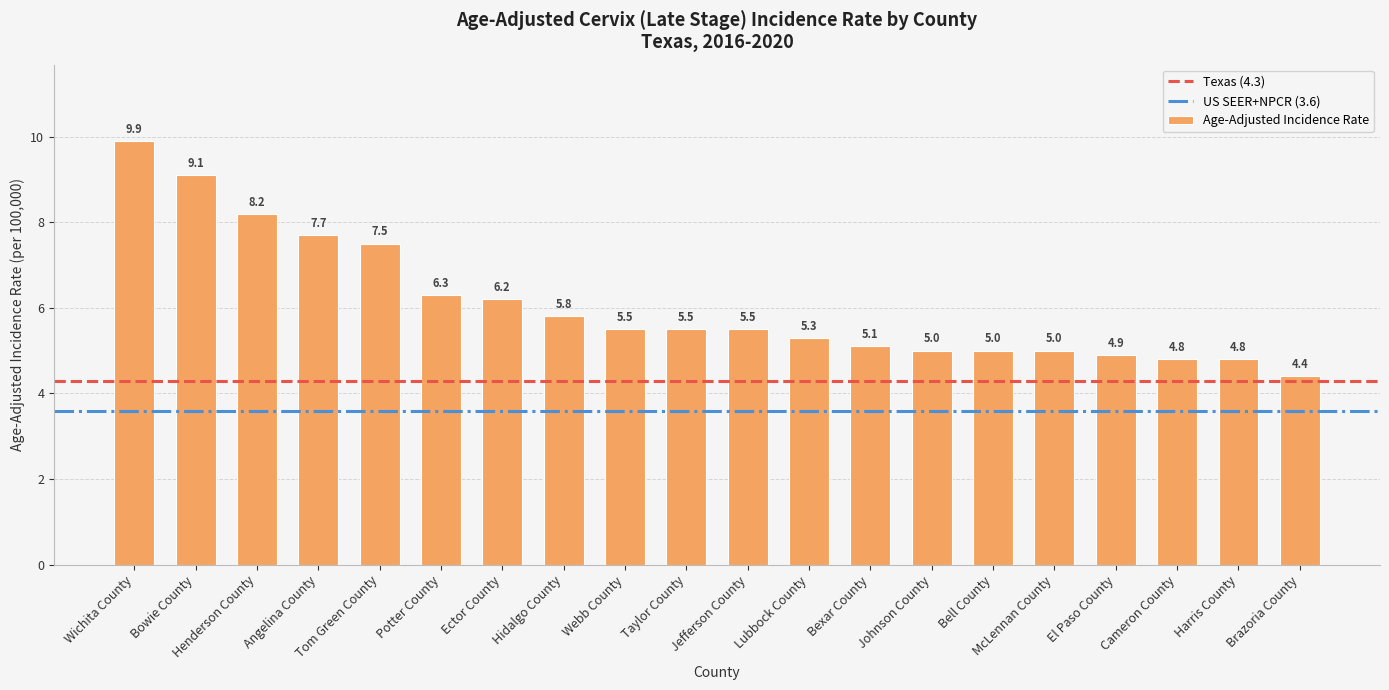

What is the label of the 18th bar from the left?

Cameron County